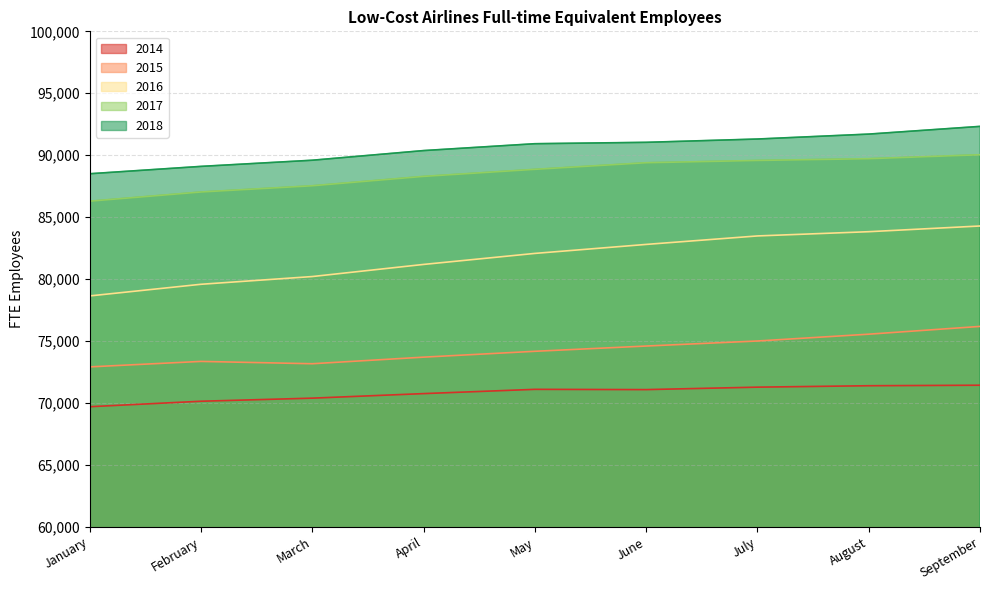

What are all the series names shown in the legend?

2014, 2015, 2016, 2017, 2018